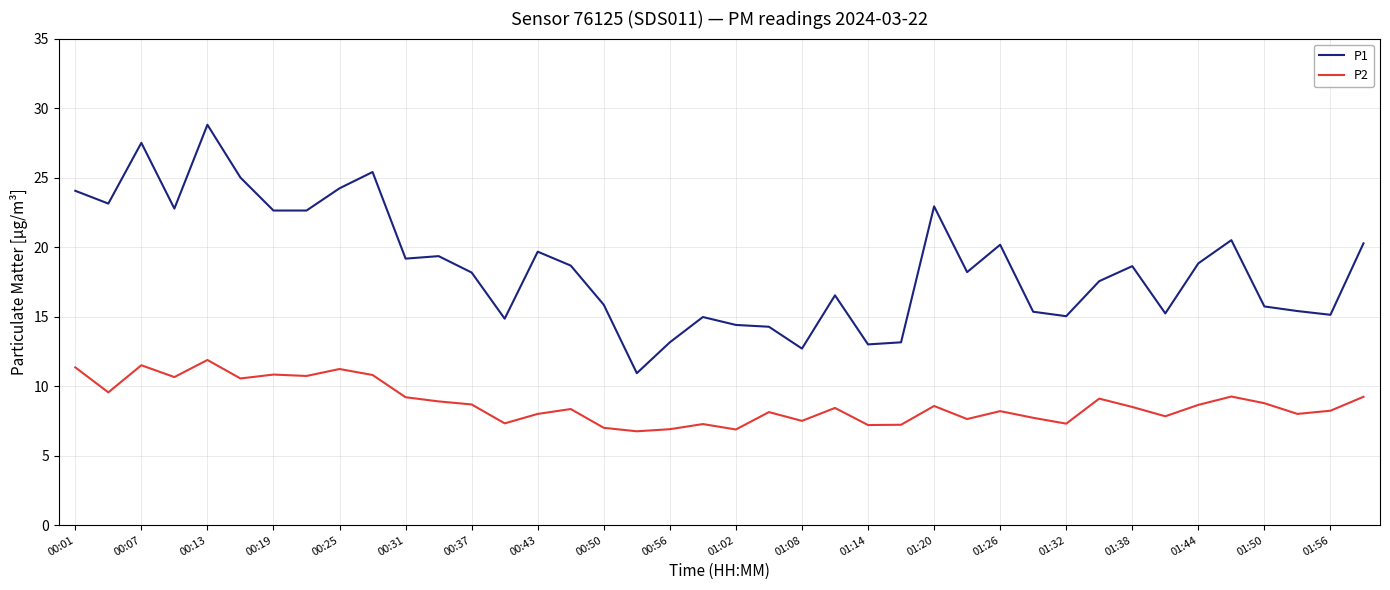

Rank the series by their maximum value, from highest to lowest.

P1, P2